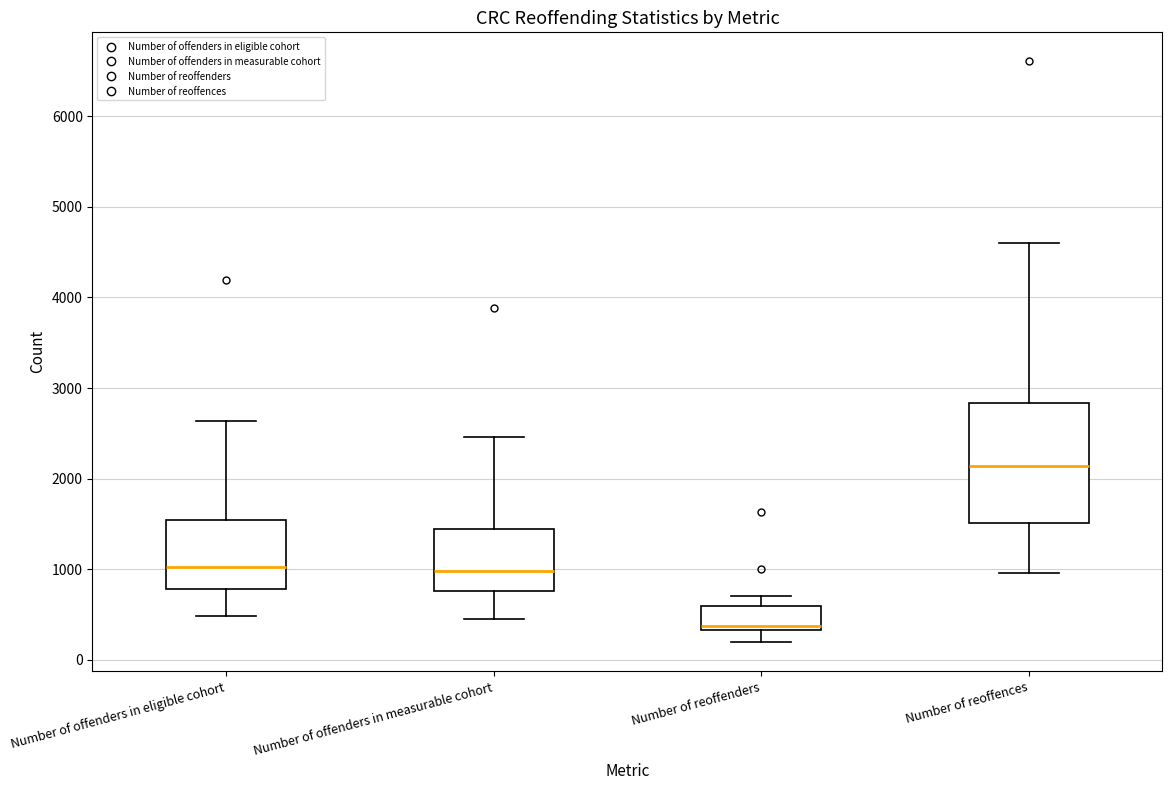

Reading left to right, transcribe this box plot: for each box, give where its median line is, the range the box spans, and where its two whiskers end, as read against the y-axis. The values are not printed on the chart, so give them approximately, as read against the axis.

Number of offenders in eligible cohort: median 1000, box 800 to 1500, whiskers 500 to 2600
Number of offenders in measurable cohort: median 1000, box 800 to 1400, whiskers 500 to 2500
Number of reoffenders: median 400, box 300 to 600, whiskers 200 to 700
Number of reoffences: median 2100, box 1500 to 2800, whiskers 1000 to 4600